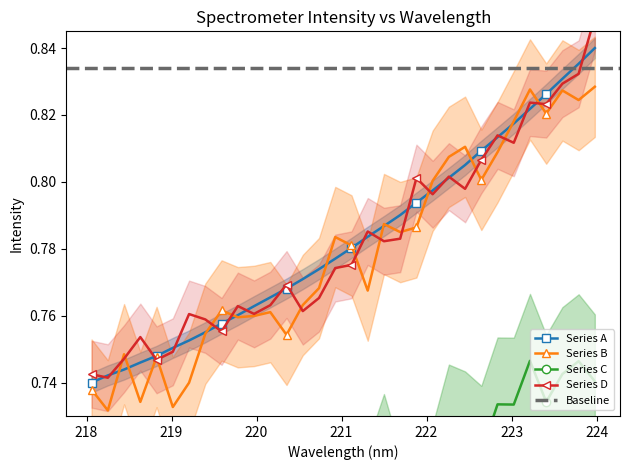

What position from the left is 219.2067?

7